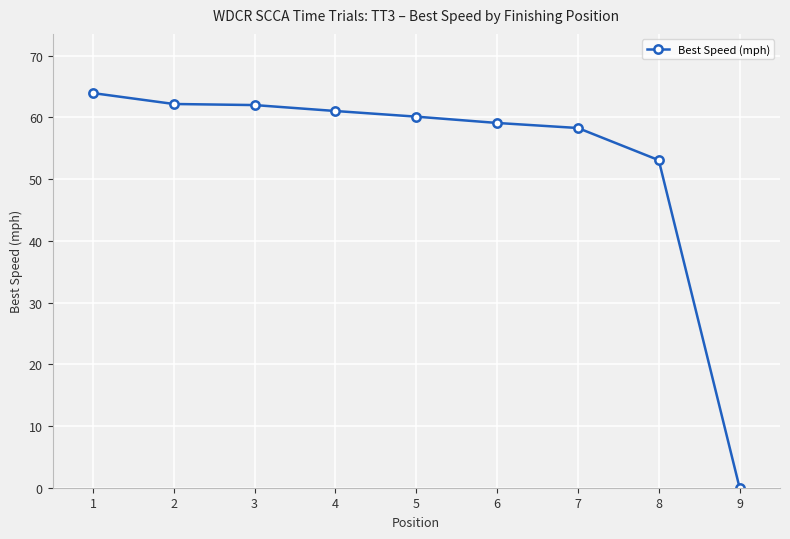

Which label corresponds to the smallest value in the chart?

9